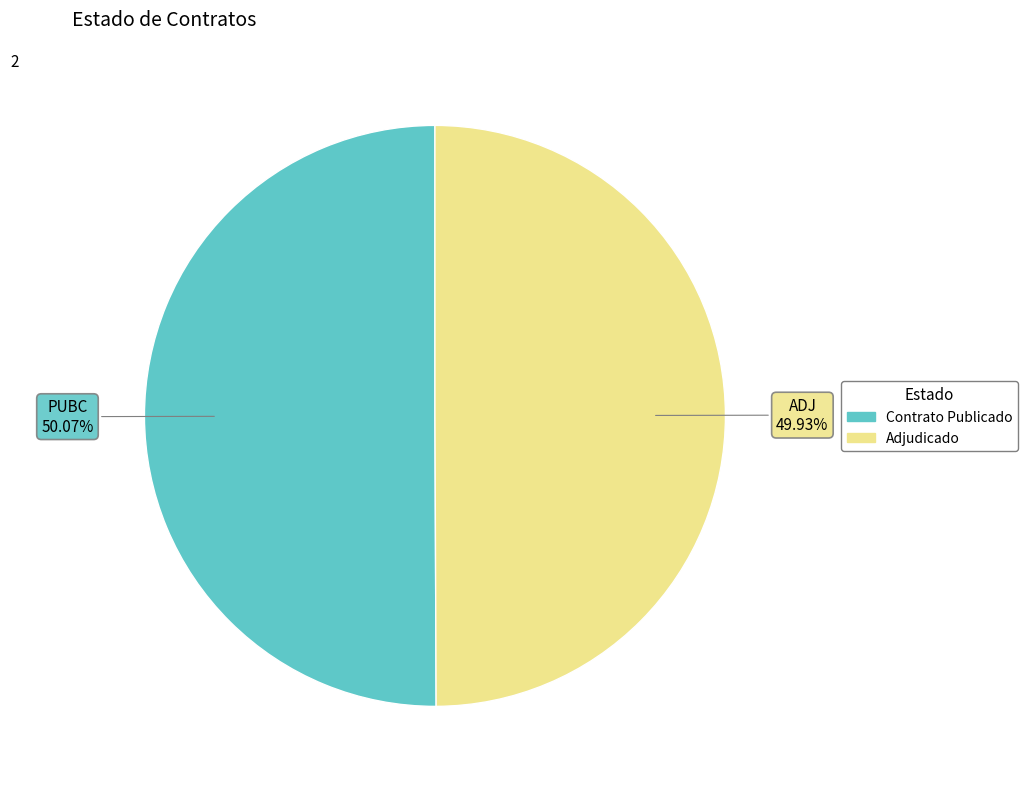

Is there a majority slice in this chart?

Yes